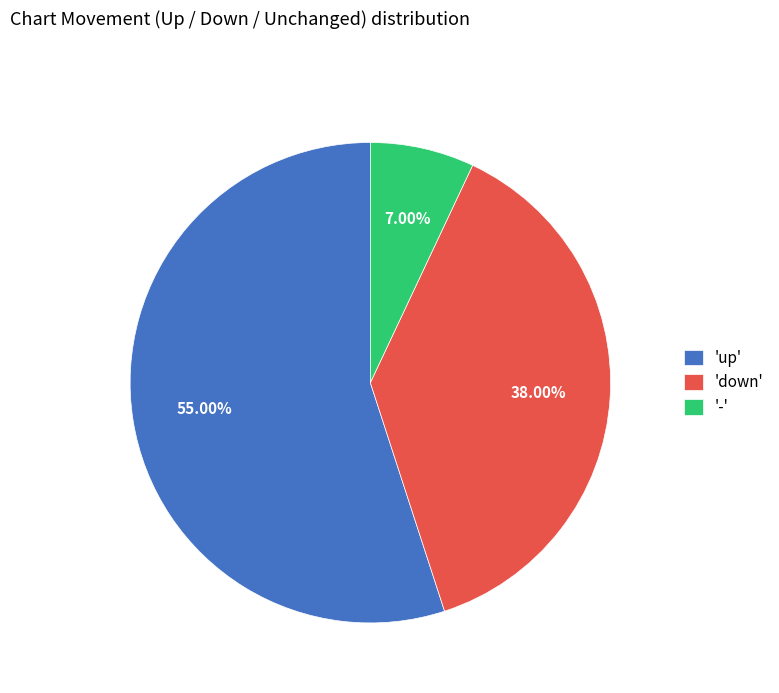

Rank the categories by value from highest to lowest.

'up', 'down', '-'